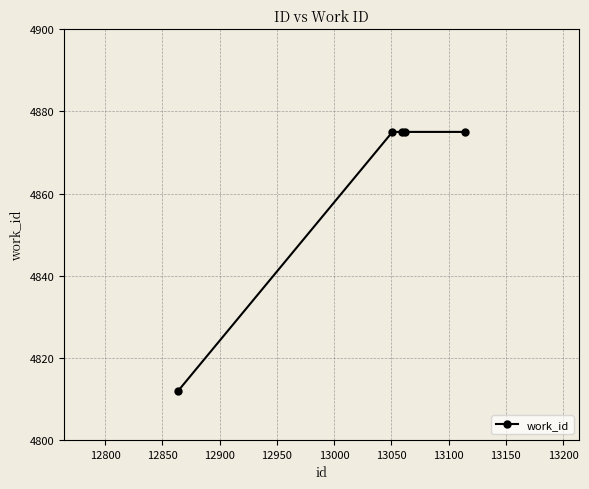

What is the sum of all values?

24312